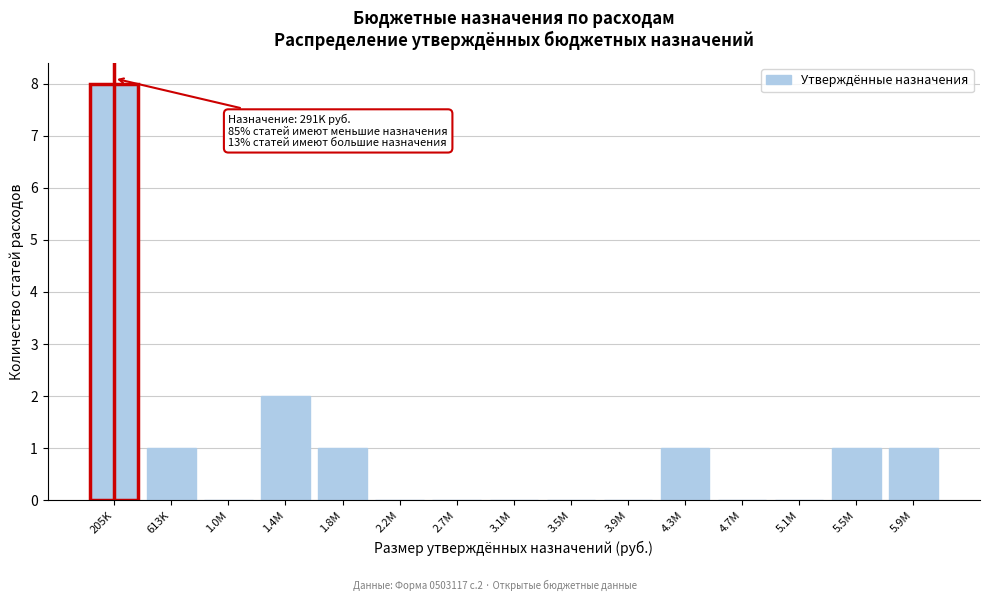

Reading right to left, transcribe all the data shown in this chart.

5.9M=1	5.5M=1	5.1M=0	4.7M=0	4.3M=1	3.9M=0	3.5M=0	3.1M=0	2.7M=0	2.2M=0	1.8M=1	1.4M=2	1.0M=0	613K=1	205K=8